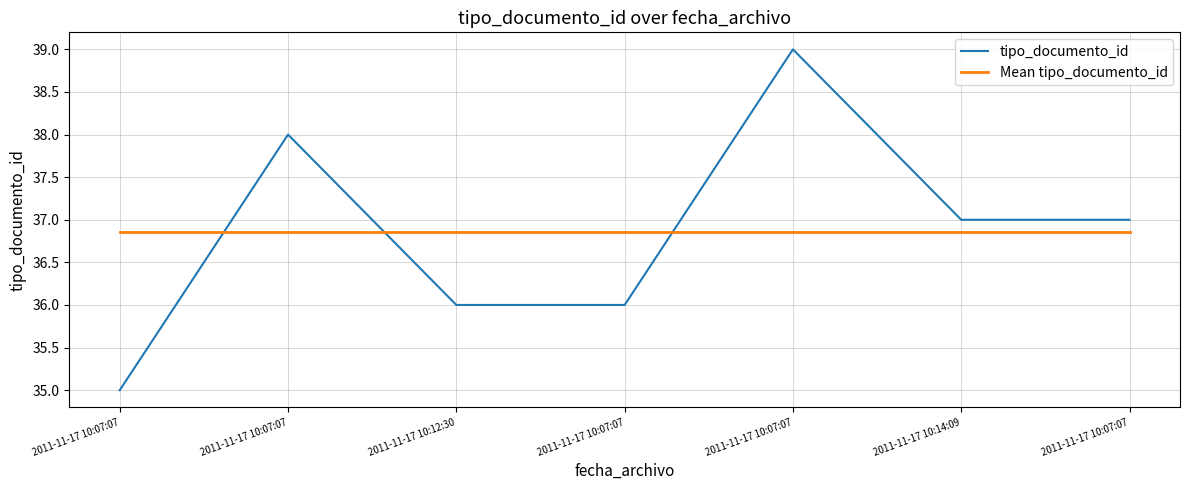

What is the sum of the Mean tipo_documento_id values at 2011-11-17 10:07:07 and 2011-11-17 10:07:07?

73.7